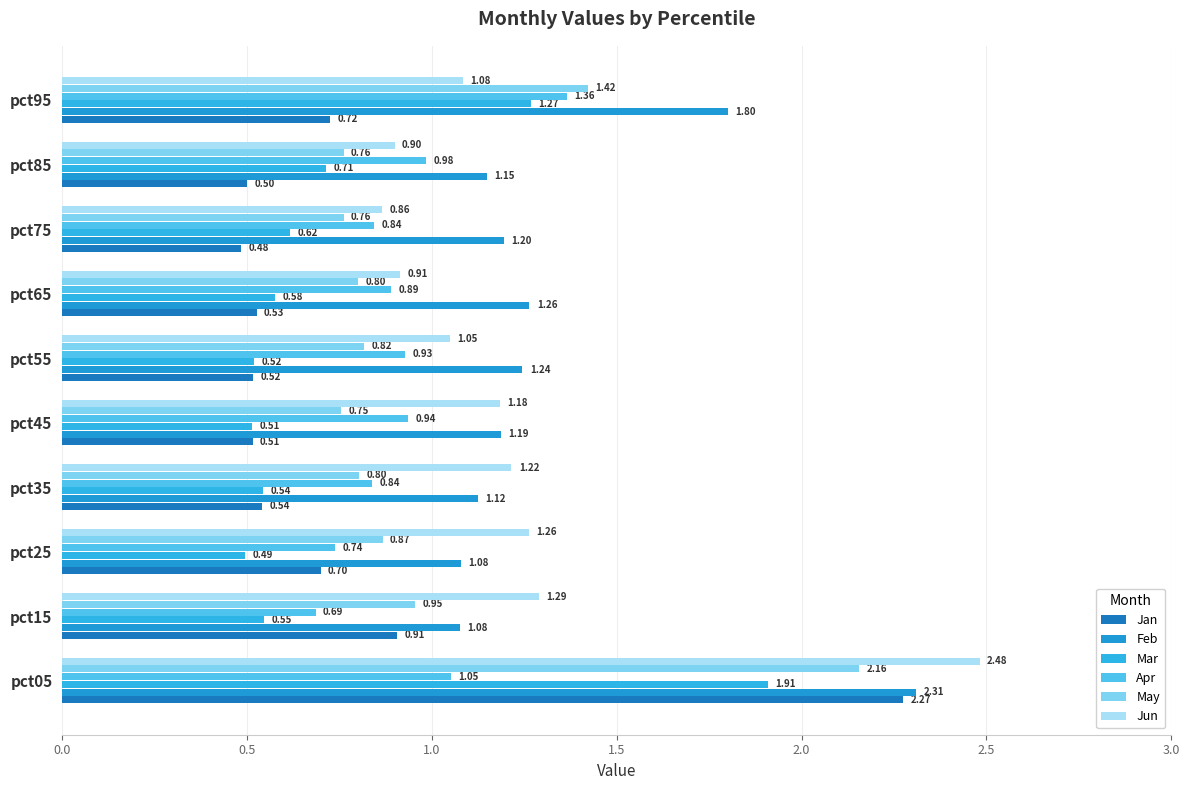

Reading left to right, transcribe all the data shown in this chart.

Jan: 2.3	0.9	0.7	0.5	0.5	0.5	0.5	0.5	0.5	0.7
Feb: 2.3	1.1	1.1	1.1	1.2	1.2	1.3	1.2	1.1	1.8
Mar: 1.9	0.5	0.5	0.5	0.5	0.5	0.6	0.6	0.7	1.3
Apr: 1.1	0.7	0.7	0.8	0.9	0.9	0.9	0.8	1.0	1.4
May: 2.2	1.0	0.9	0.8	0.8	0.8	0.8	0.8	0.8	1.4
Jun: 2.5	1.3	1.3	1.2	1.2	1.0	0.9	0.9	0.9	1.1